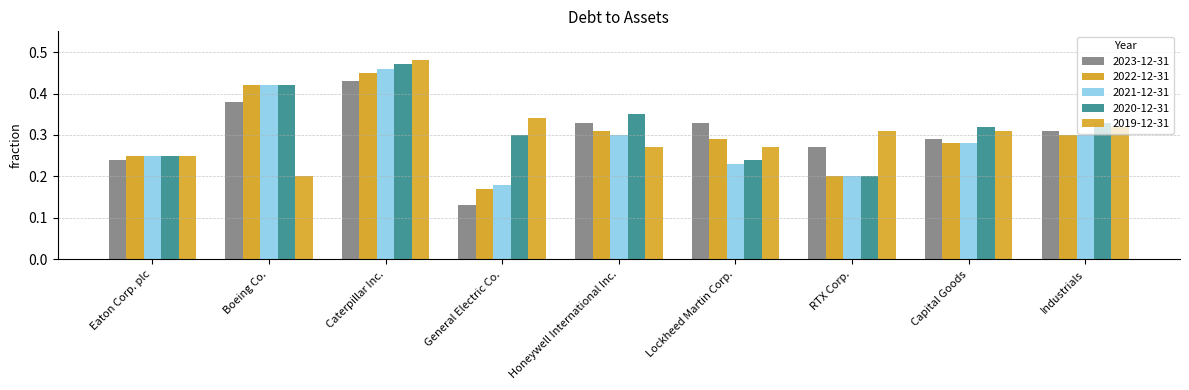

Which has a higher value, RTX Corp. or Caterpillar Inc.?

Caterpillar Inc.